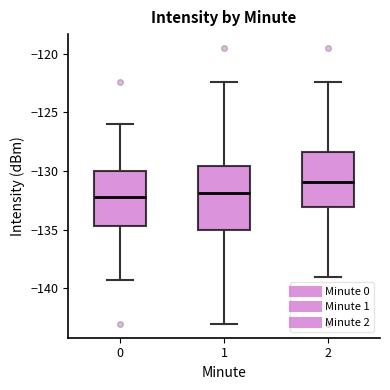

Reading left to right, read every box against the y-axis: the position of its median line, the range the box covers, and the ends of its whiskers. The values are not printed on the chart, so give them approximately, as read against the axis.

0: median -132.0, box -134.5 to -130.0, whiskers -139.5 to -126.0
1: median -132.0, box -135.0 to -129.5, whiskers -143.0 to -122.5
2: median -131.0, box -133.0 to -128.5, whiskers -139.0 to -122.5